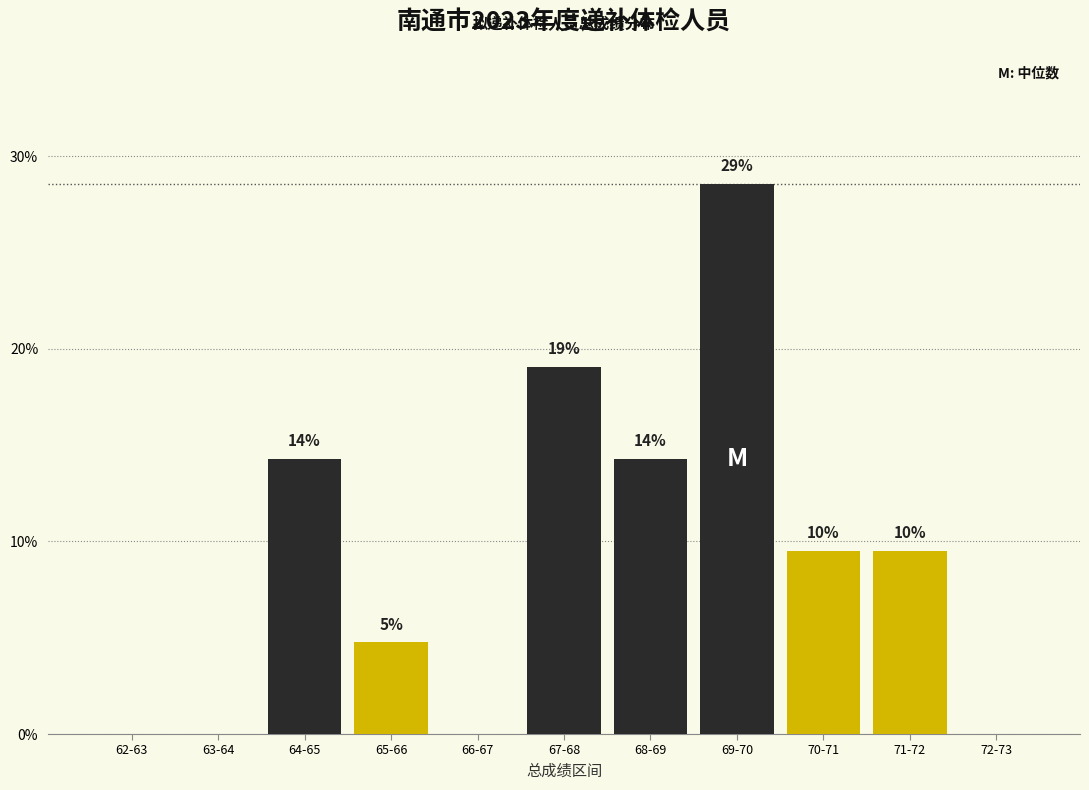

Are the bars horizontal?

No